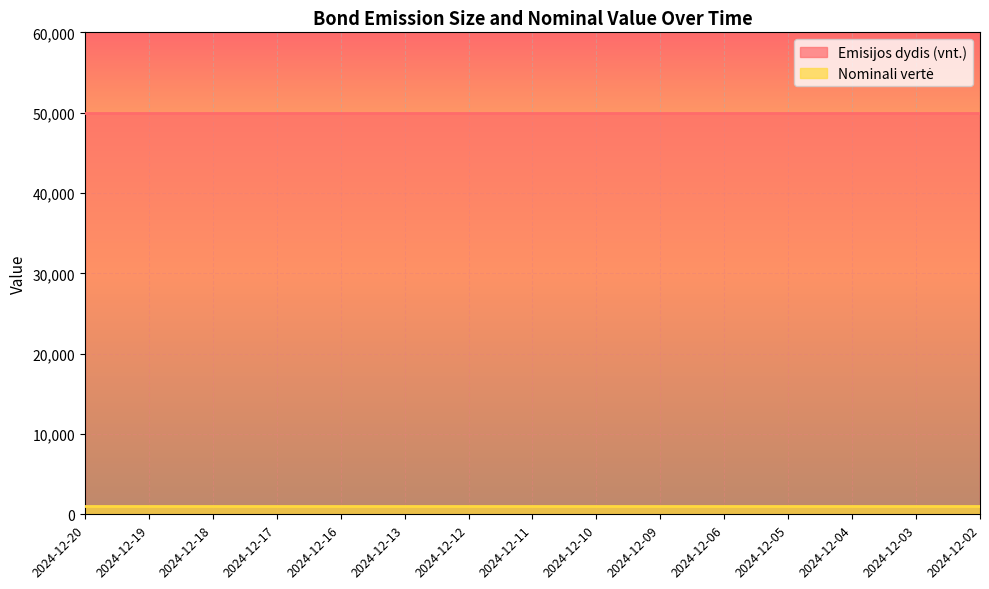

True or false: Nominali vertė has a value of 1000 at 2024-12-10.

True